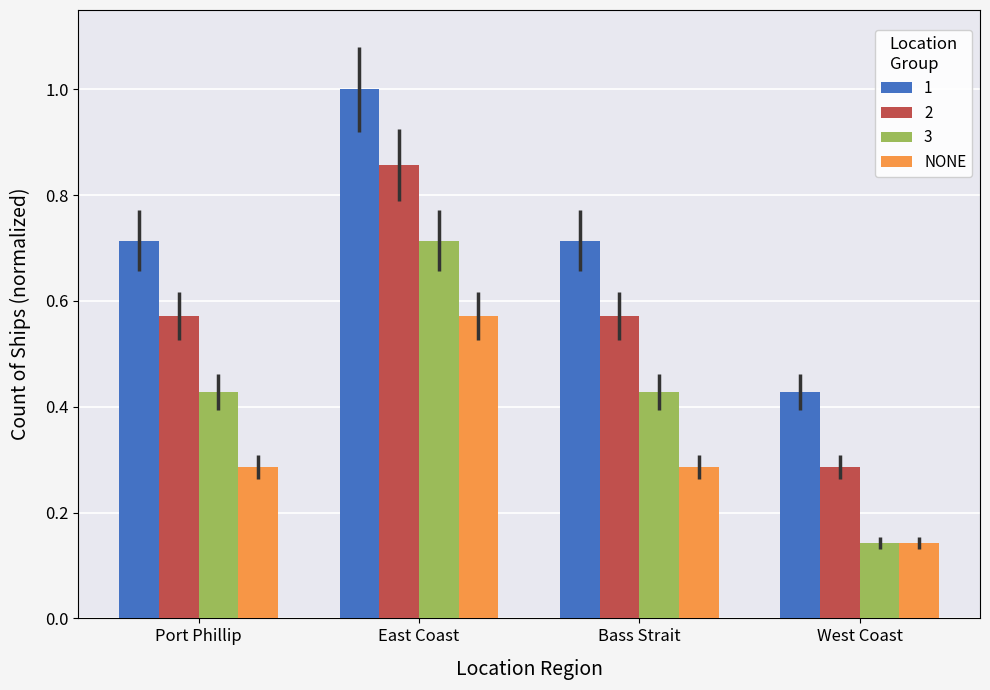

What is the sum of all 1 values?

2.9